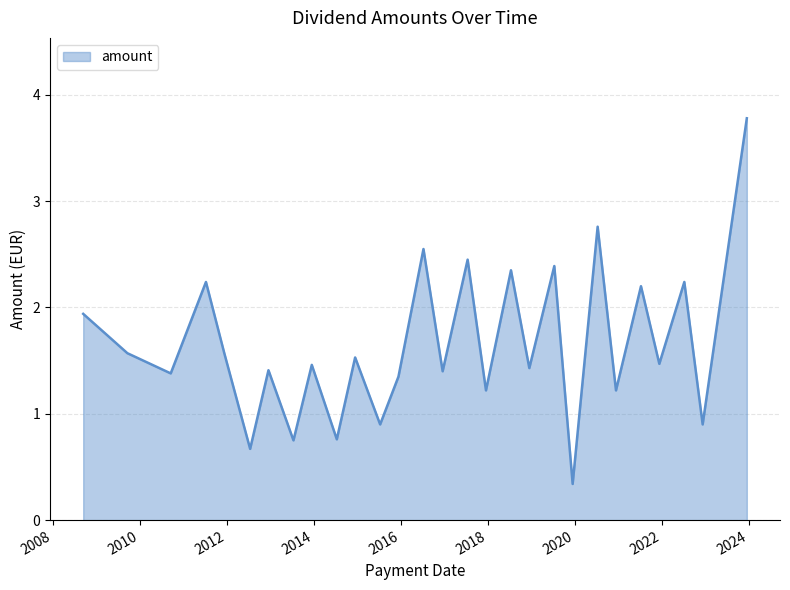

What is the average value?

1.7